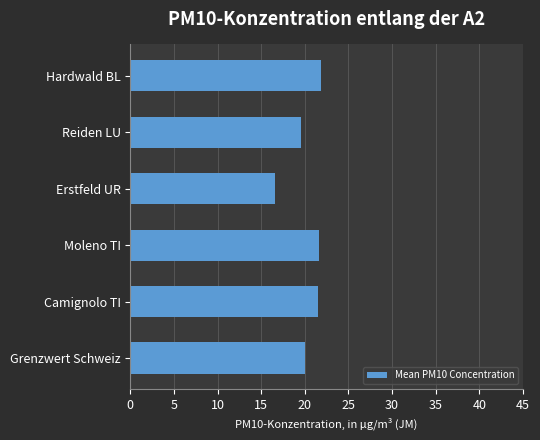

At which category does the chart reach its minimum across all series?

Erstfeld UR